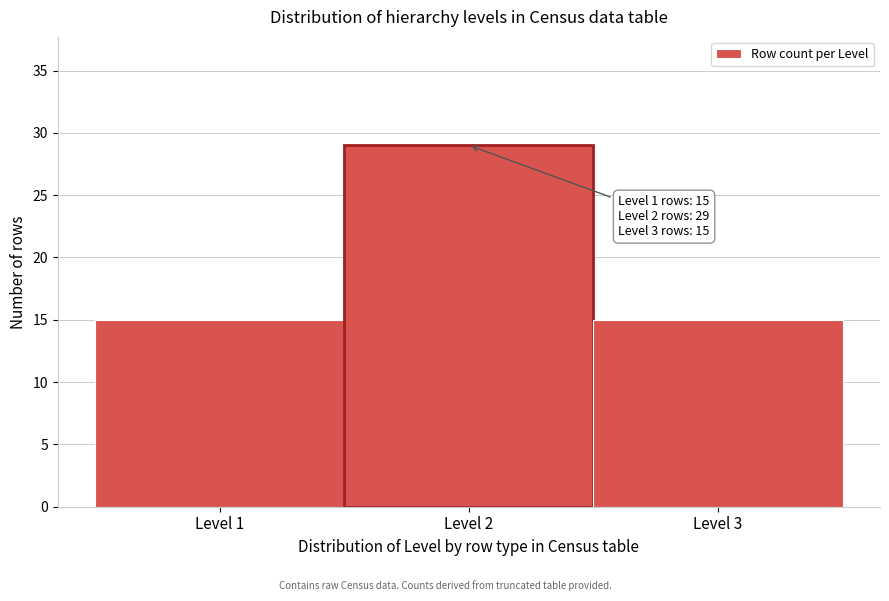

Reading left to right, transcribe all the data shown in this chart.

Level 1=15	Level 2=29	Level 3=15